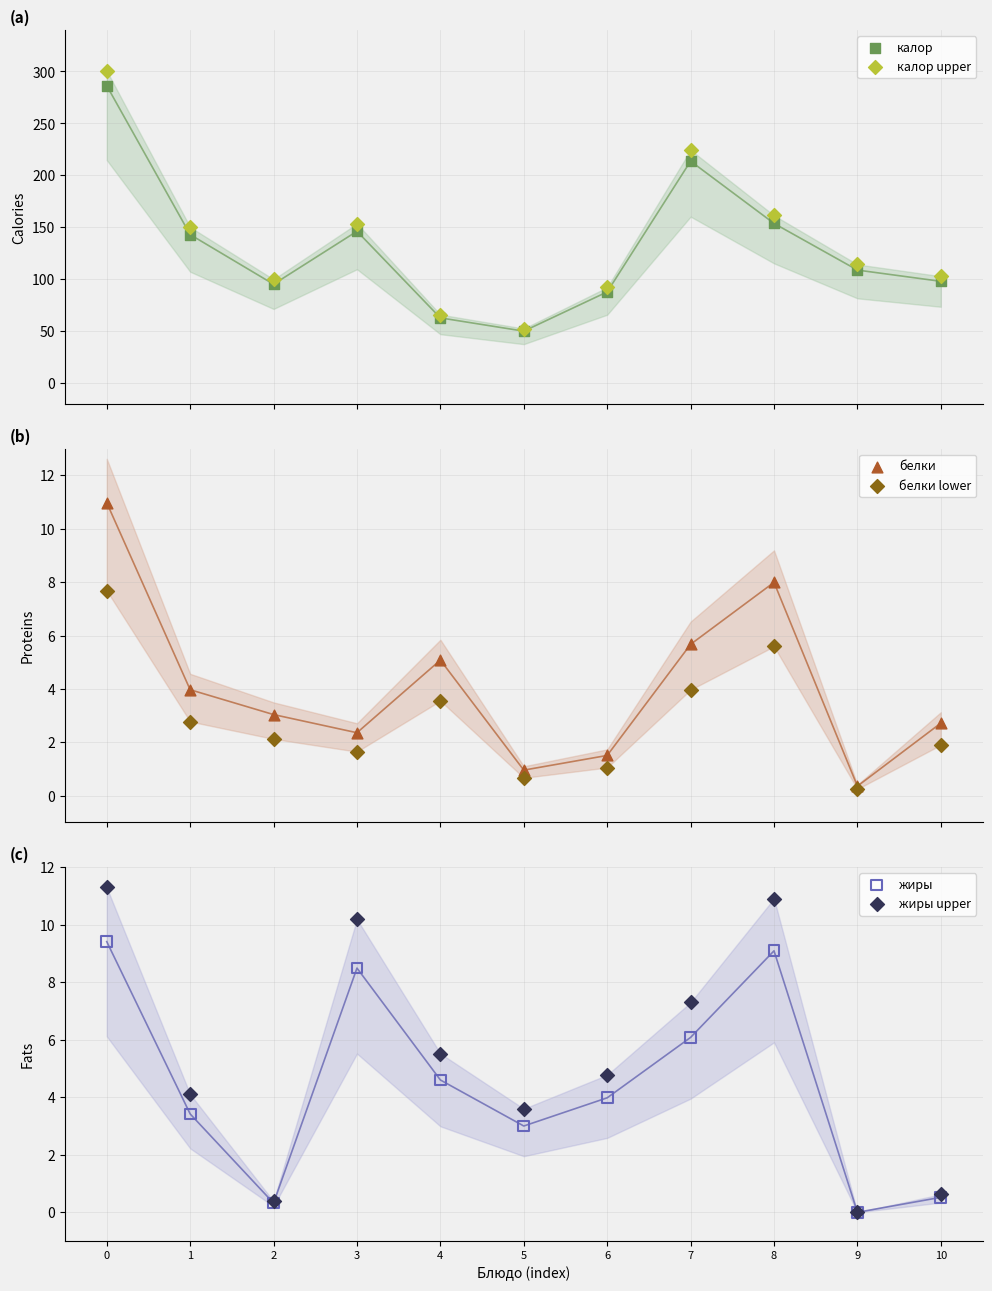

Is the value of белки lower at 1 greater than the value of жиры at 3?

No